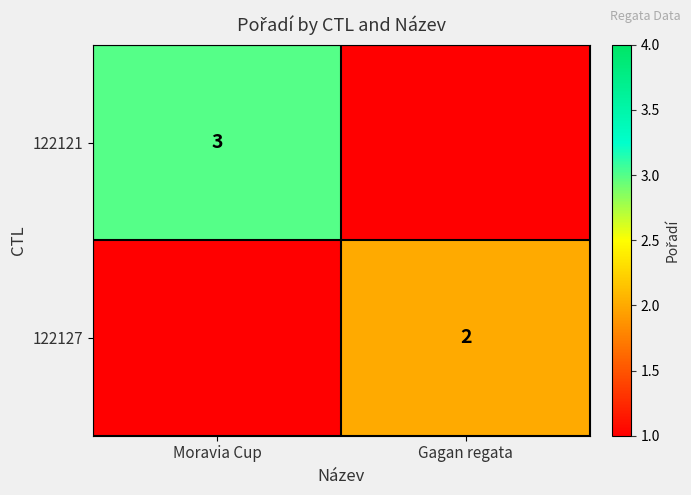

True or false: 122121 has a value of 1 at Moravia Cup.

False